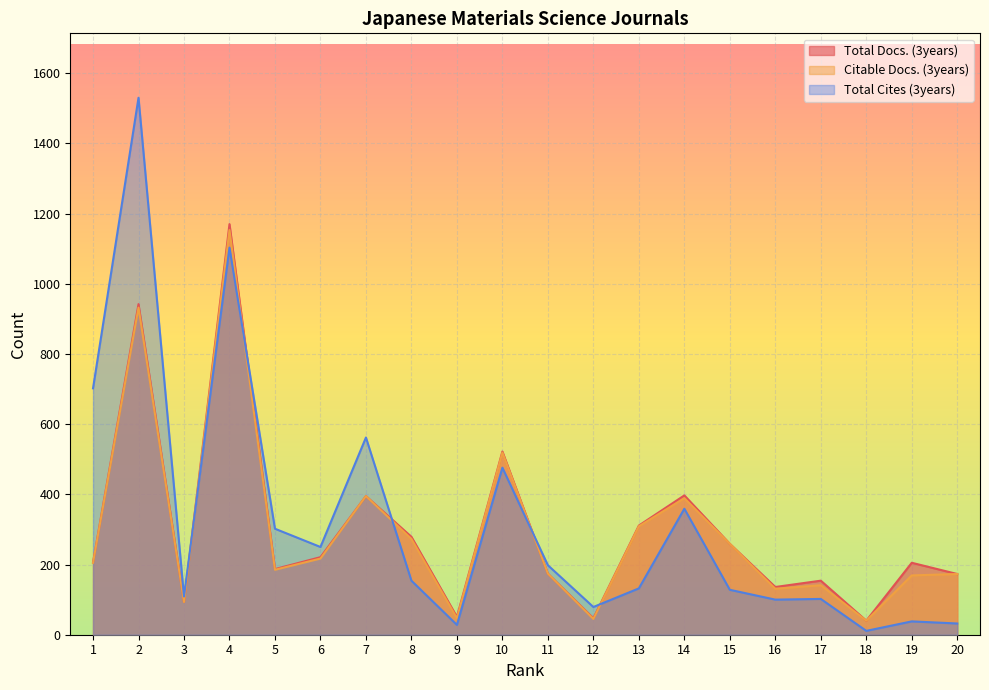

What is the lowest value of the Total Docs. (3years) series?

40